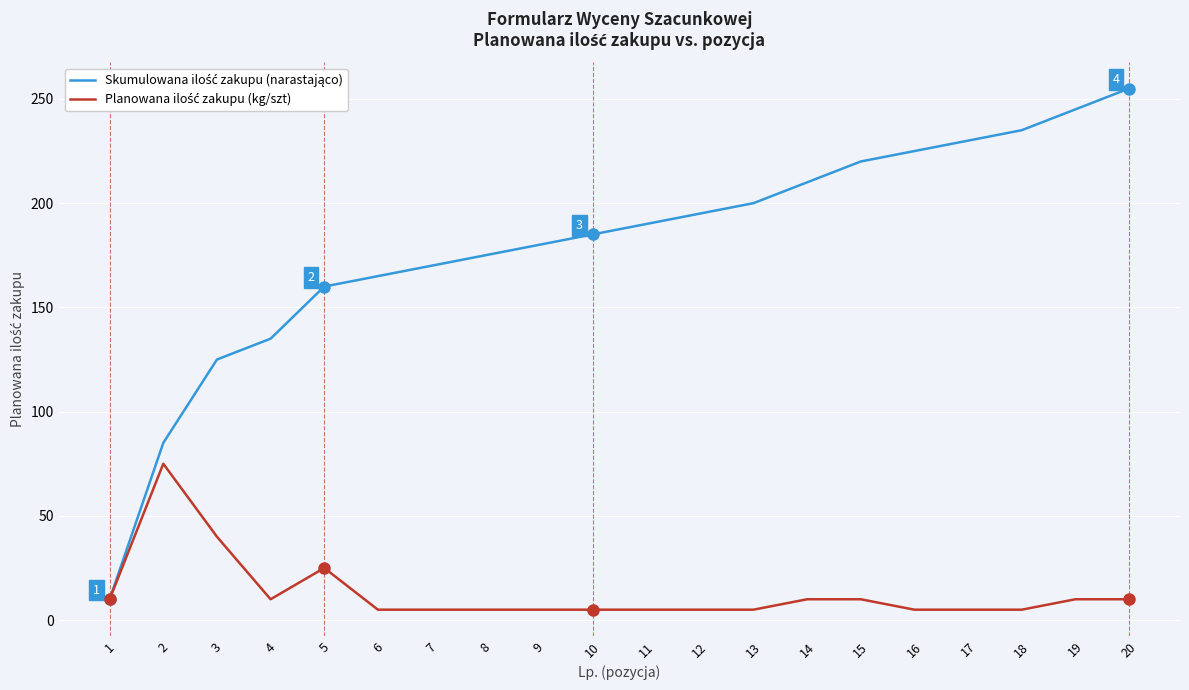

What is the greatest value displayed?

255